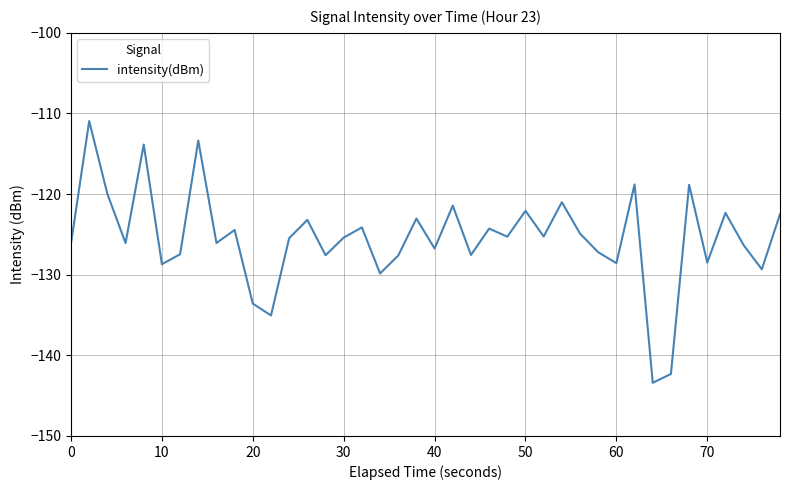

What is the difference between the maximum and minimum values?

32.5